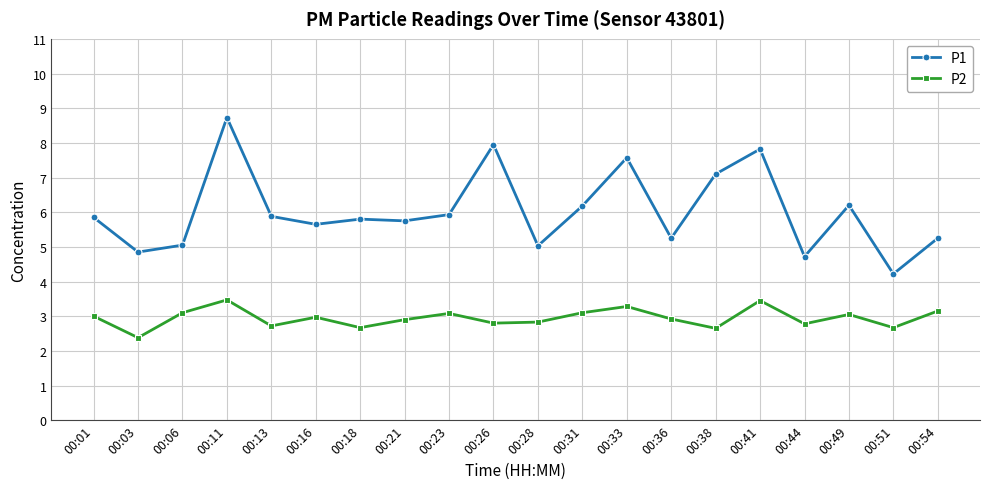

What is the sum of all P1 values?

120.8